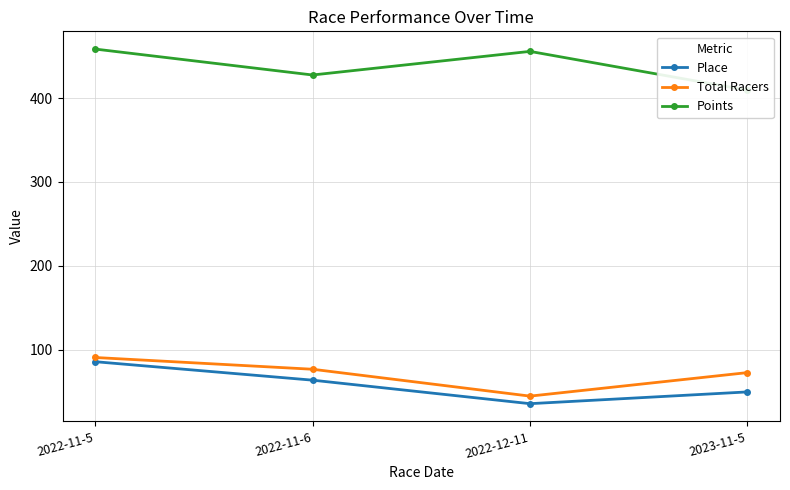

Reading left to right, transcribe all the data shown in this chart.

Place: 2022-11-5=86.0	2022-11-6=64.0	2022-12-11=36.0	2023-11-5=50.0
Total Racers: 2022-11-5=91.0	2022-11-6=77.0	2022-12-11=45.0	2023-11-5=73.0
Points: 2022-11-5=458.3	2022-11-6=427.4	2022-12-11=455.5	2023-11-5=409.3